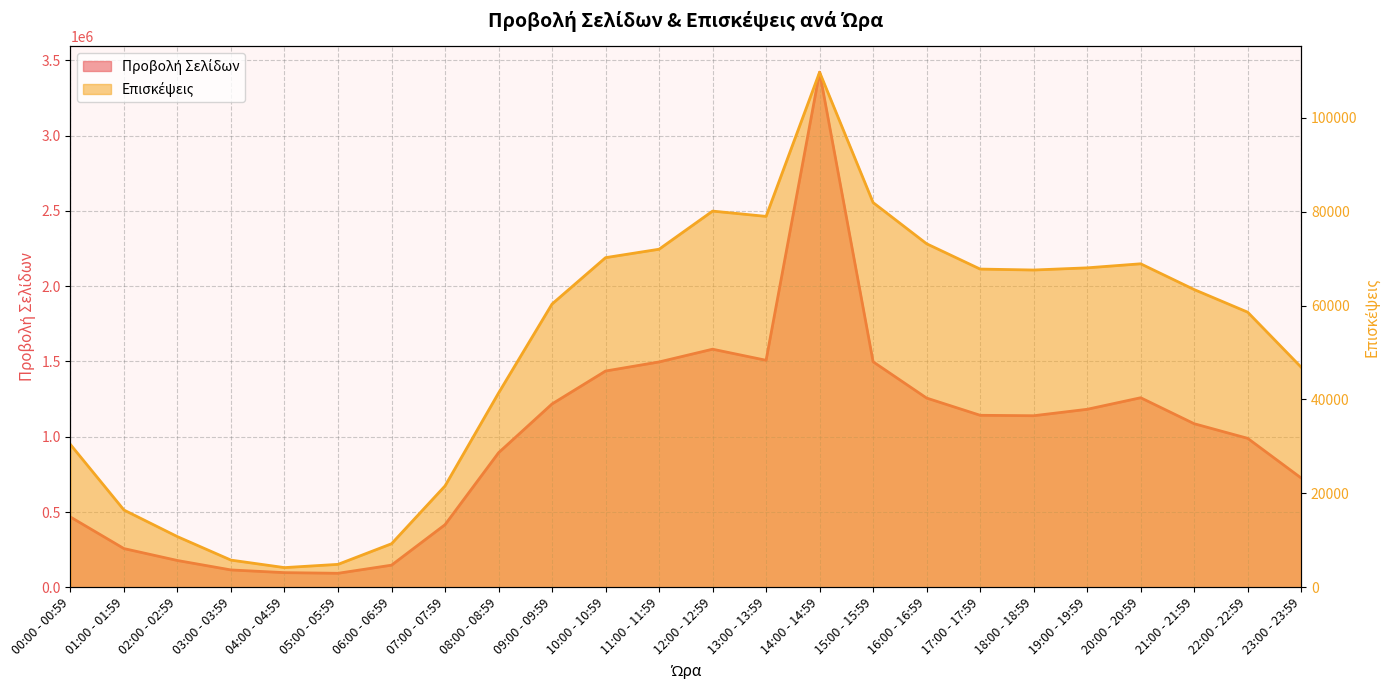

Reading right to left, what are all the values shown in this chart?

Προβολή Σελίδων: 725659	989451	1086522	1259170	1182362	1139641	1142558	1257028	1498020	3421997	1507993	1581695	1496956	1436676	1218060	893622	415771	146806	92858	97166	115061	177758	256979	466557
Επισκέψεις: 46858	58585	63401	68888	68026	67565	67765	73156	81926	109693	78985	80112	71992	70196	60327	41362	21583	9268	4878	4187	5783	10777	16448	30392